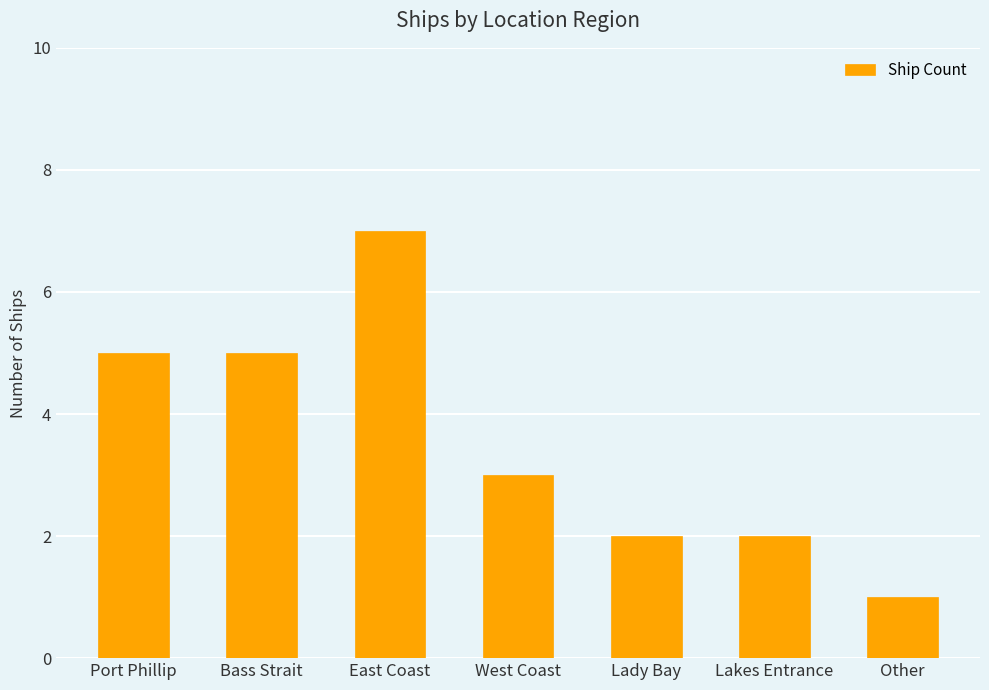

Are the bars horizontal?

No